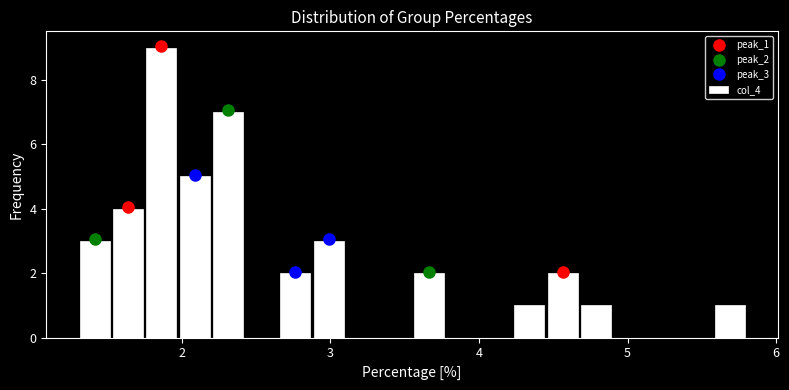

Around what value on the x-axis is the tallest bar? Give the approximate position of its centre, as read against the axis.

1.9